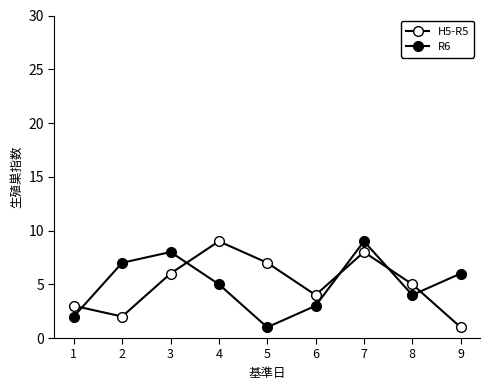

Between 6 and 1, which is larger?

6